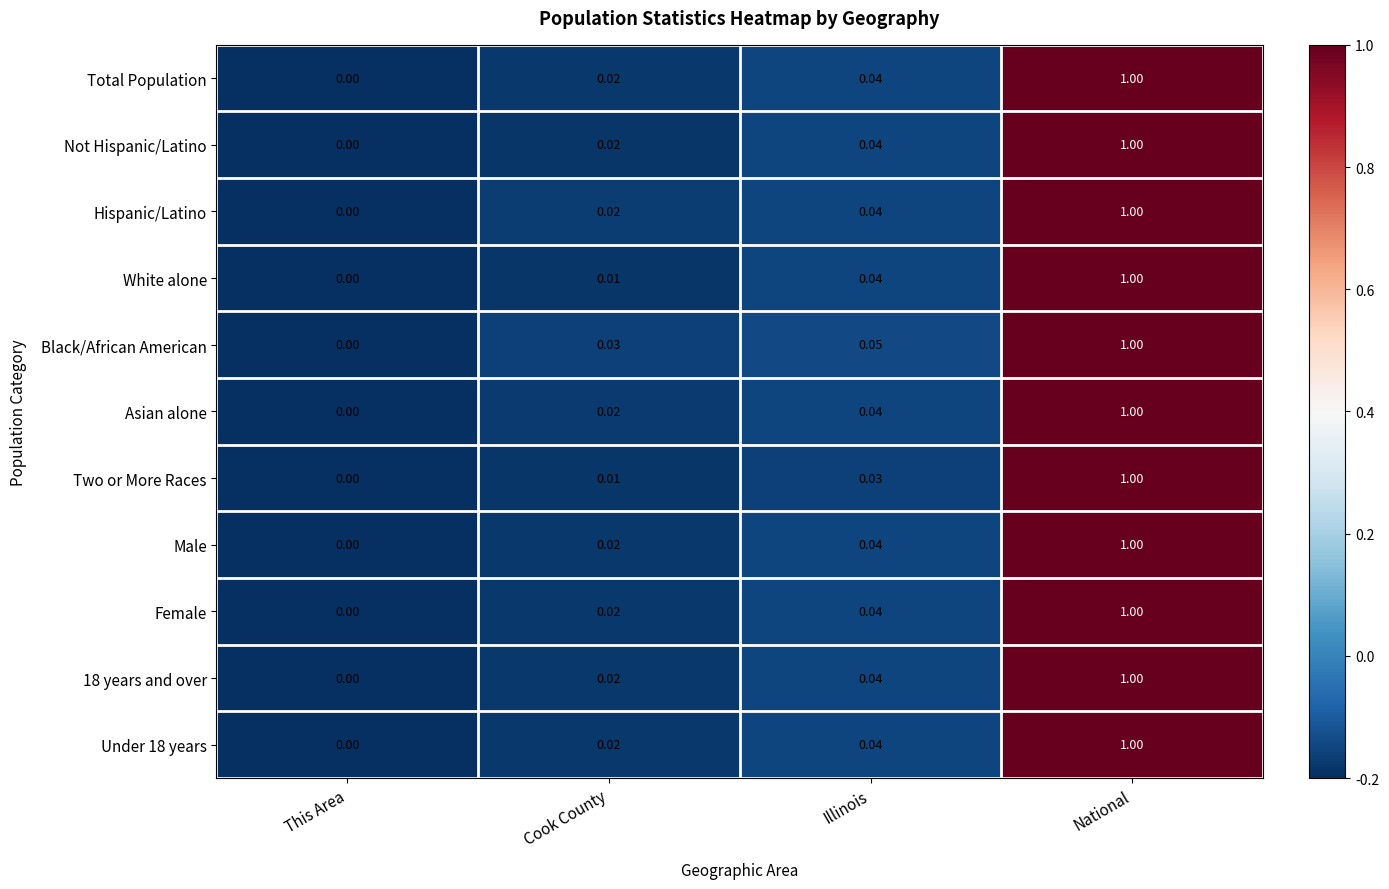

List the labels in order of Two or More Races value, smallest first.

This Area, Cook County, Illinois, National